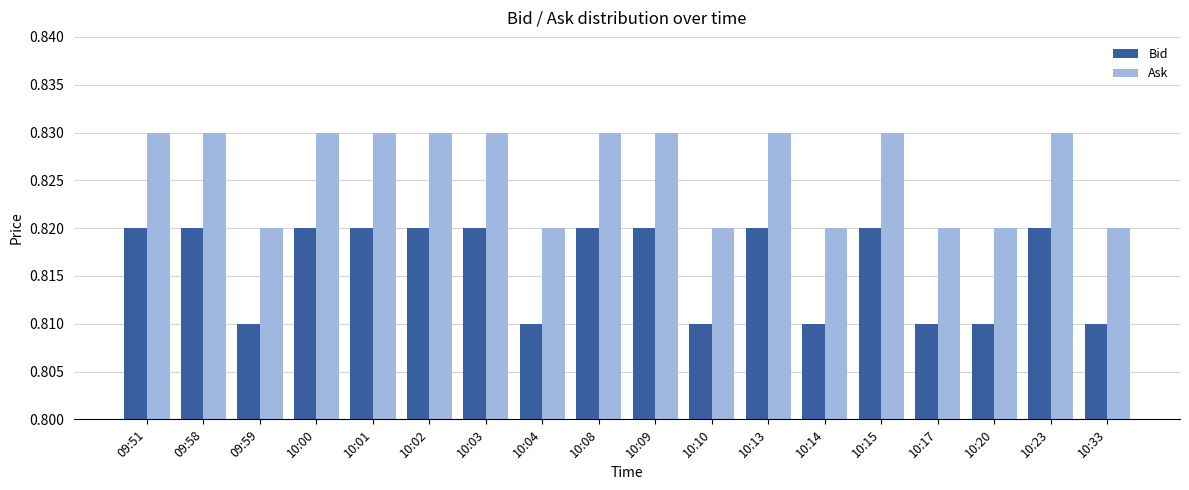

How many bars are there in total?

36